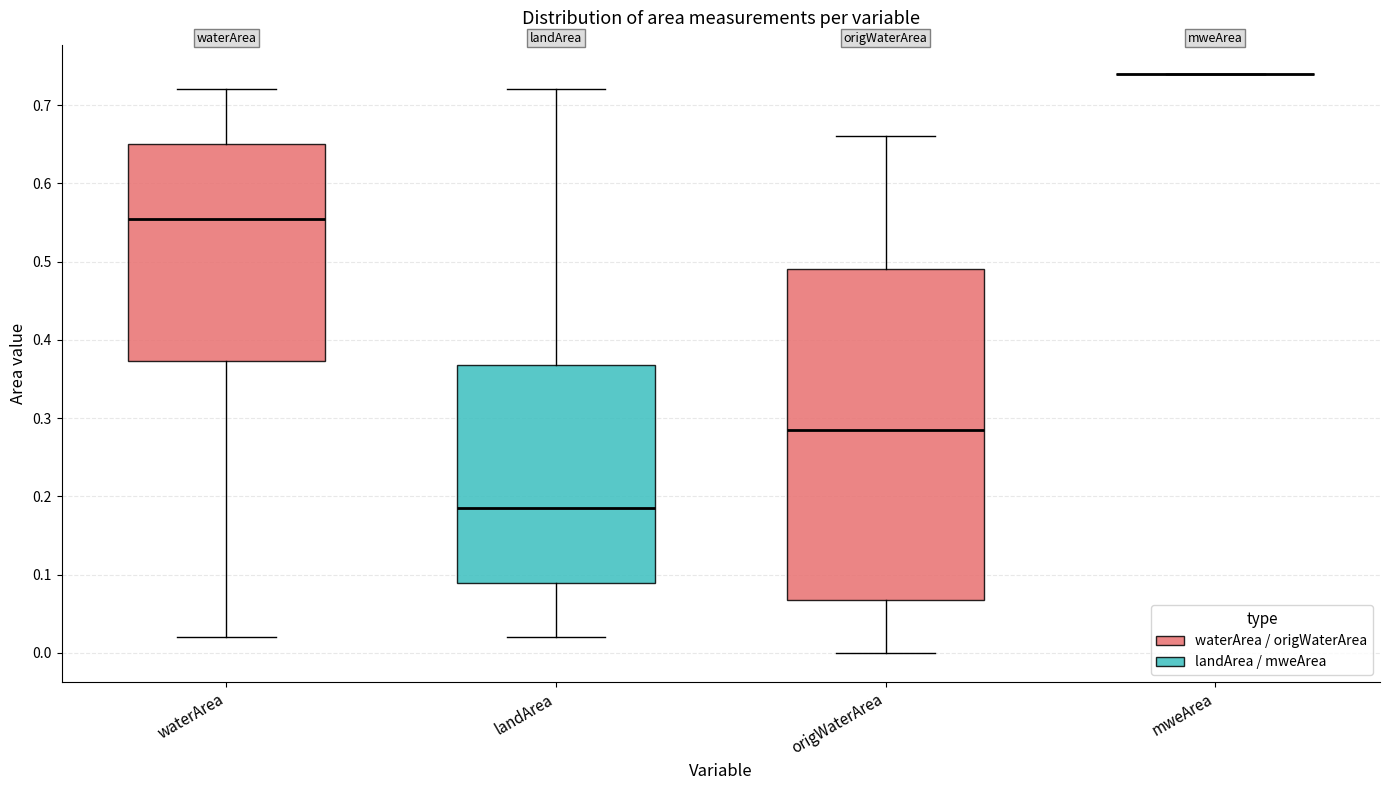

Reading left to right, read every box against the y-axis: the position of its median line, the range the box covers, and the ends of its whiskers. The values are not printed on the chart, so give them approximately, as read against the axis.

waterArea: median 0.56, box 0.37 to 0.65, whiskers 0.02 to 0.72
landArea: median 0.19, box 0.09 to 0.37, whiskers 0.02 to 0.72
origWaterArea: median 0.29, box 0.07 to 0.49, whiskers 0.00 to 0.66
mweArea: box collapsed to a line at 0.74, whiskers 0.74 to 0.74